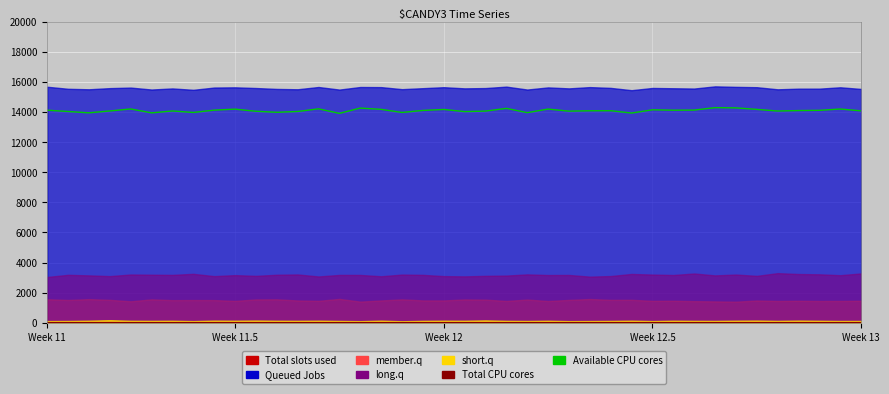

Is it true that Available CPU cores equals 5071.6 at 11?

False